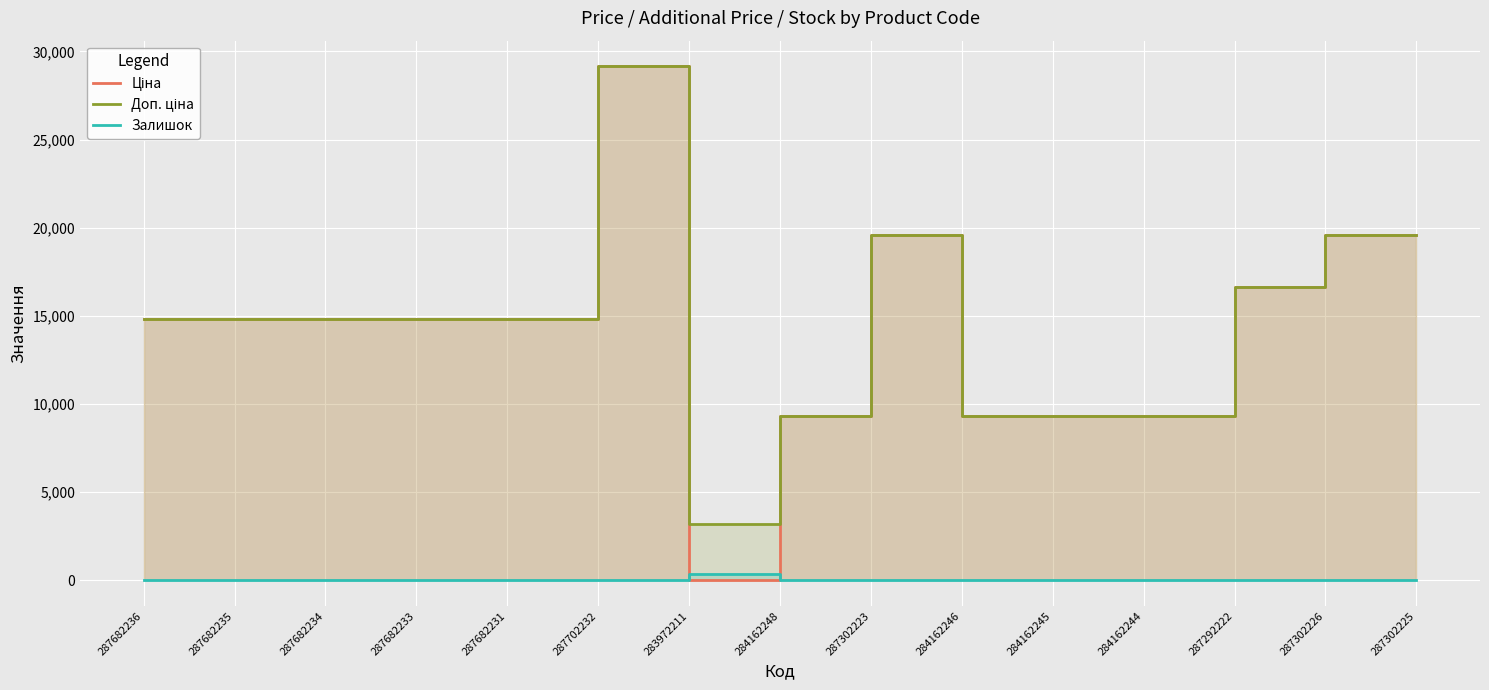

What is the spread (max minus min) of values at 287682234?

14817.6